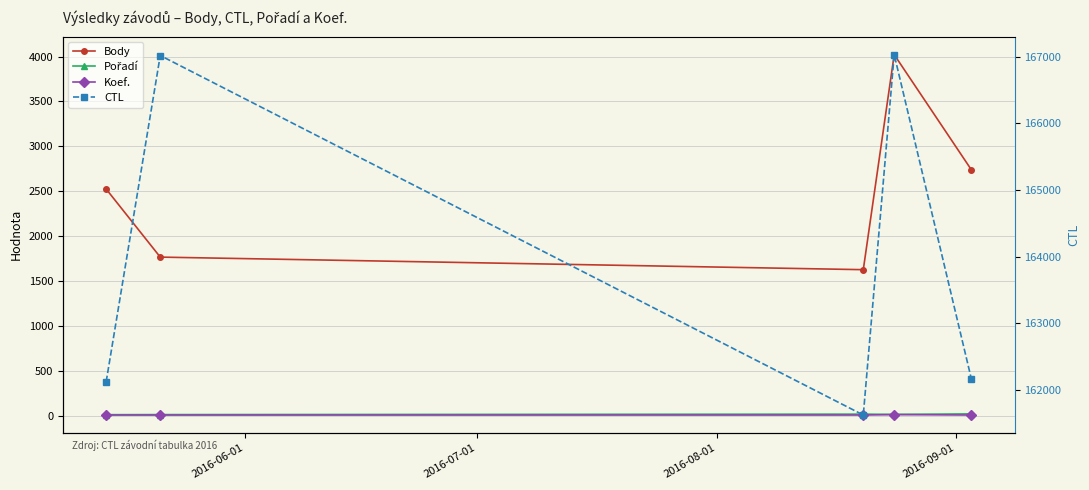

Between 2016-09-01 and 2016-06-01, which is larger?

2016-09-01